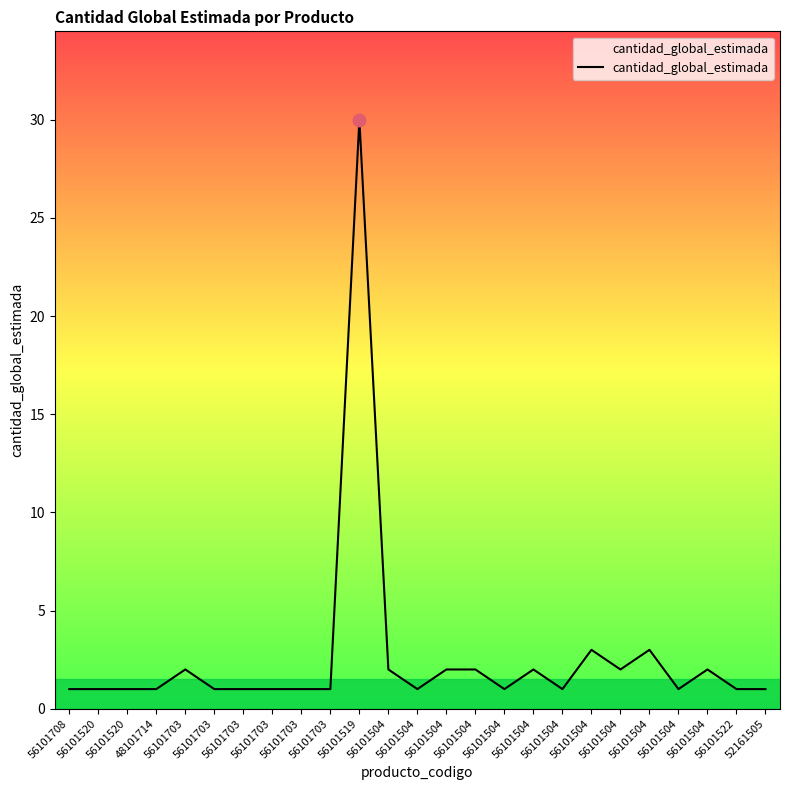

What is the change in value from 56101519 to 56101504?

-29